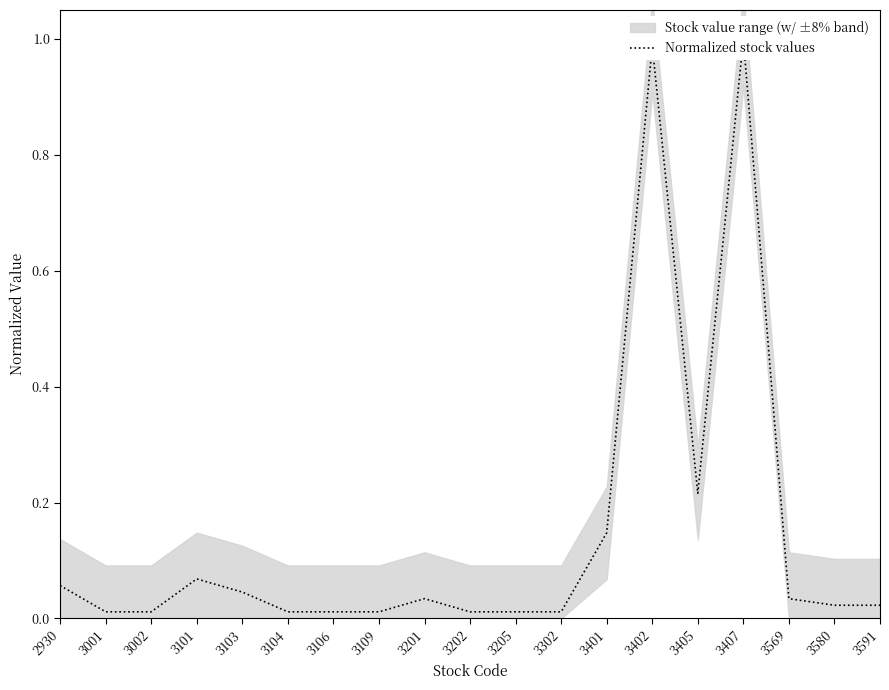

Is it true that the value at 3402 is 1.4?

False